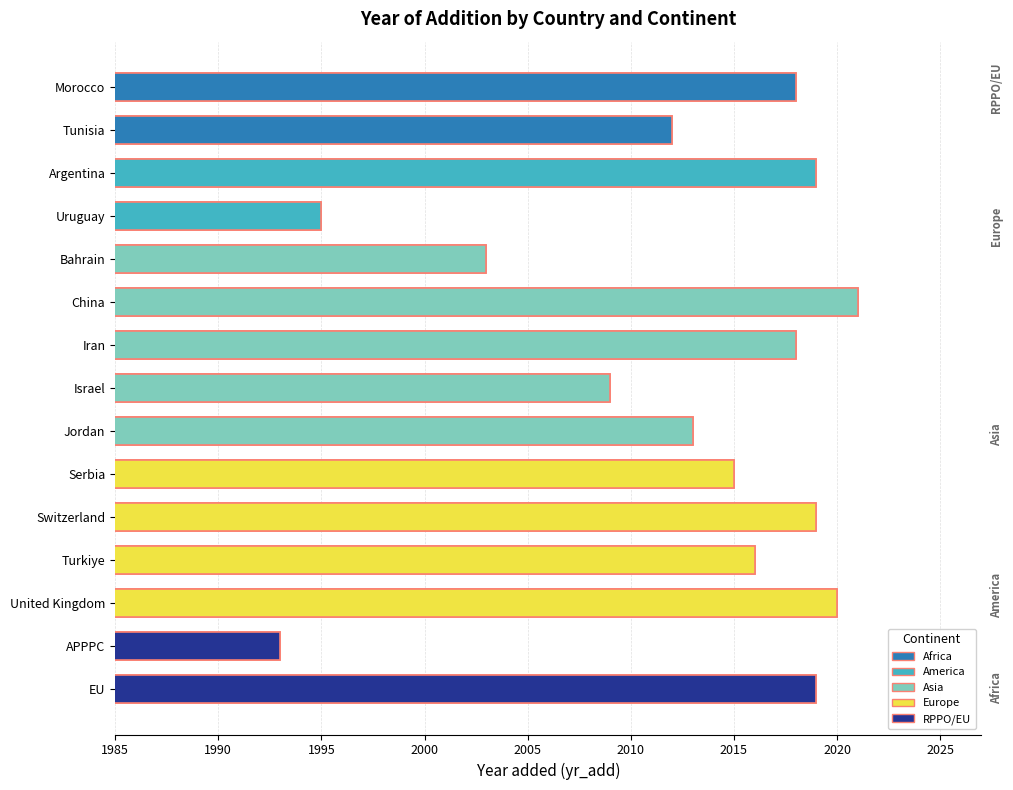

Does the chart contain stacked bars?

No